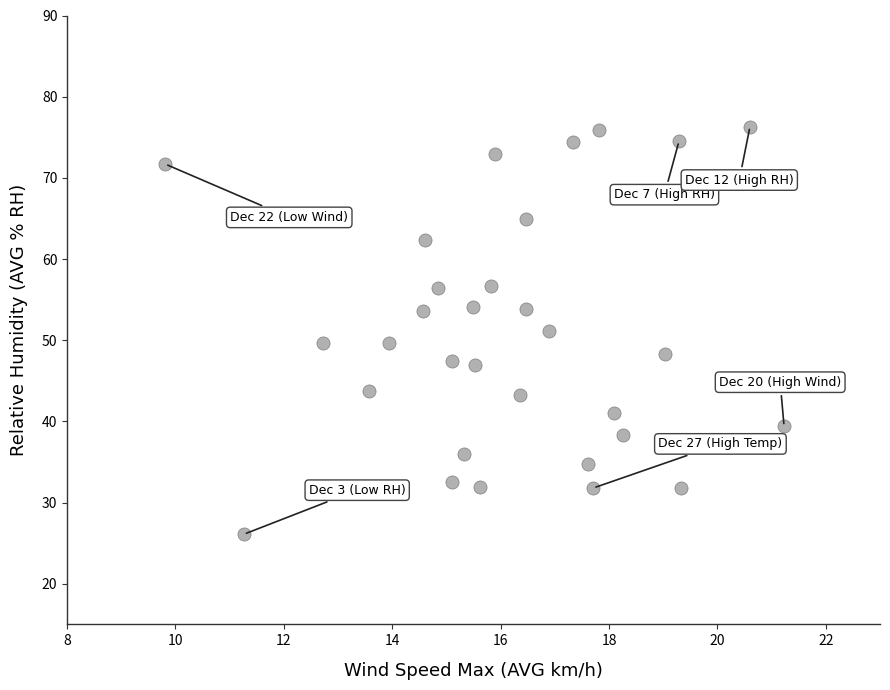

What is the range of X values (max minus min)?

11.4